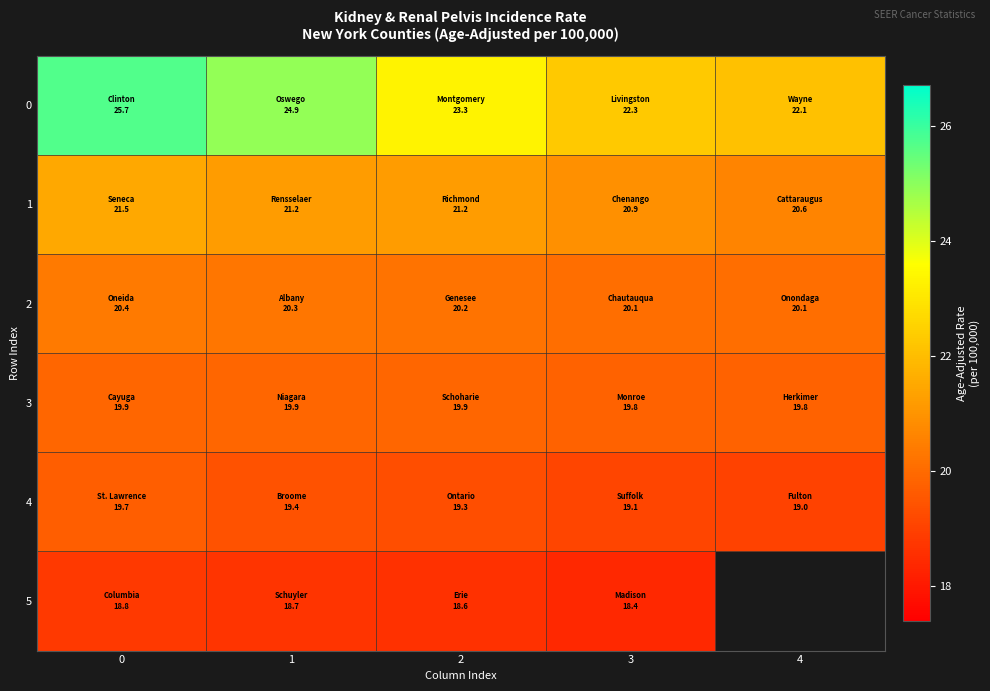

At which category does the chart reach its minimum across all series?

3